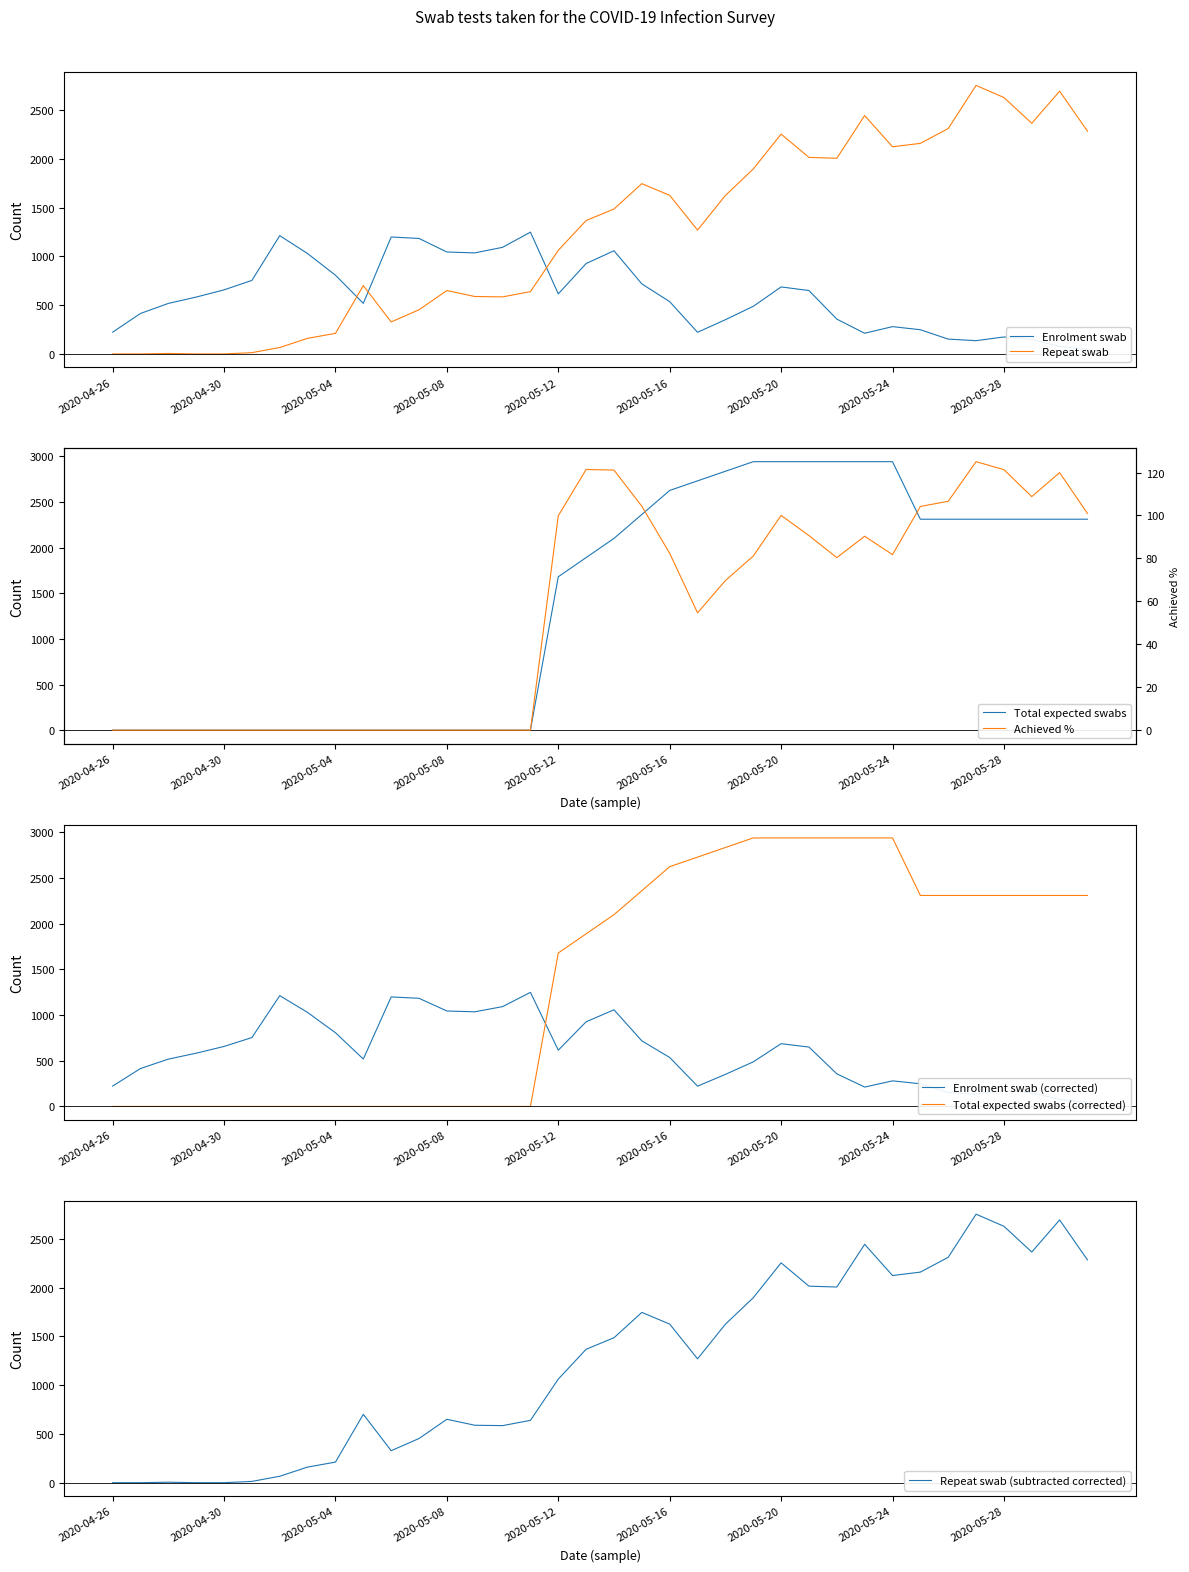

Rank the series by their maximum value, from lowest to highest.

Achieved %, Enrolment swab, Repeat swab, Total expected swabs